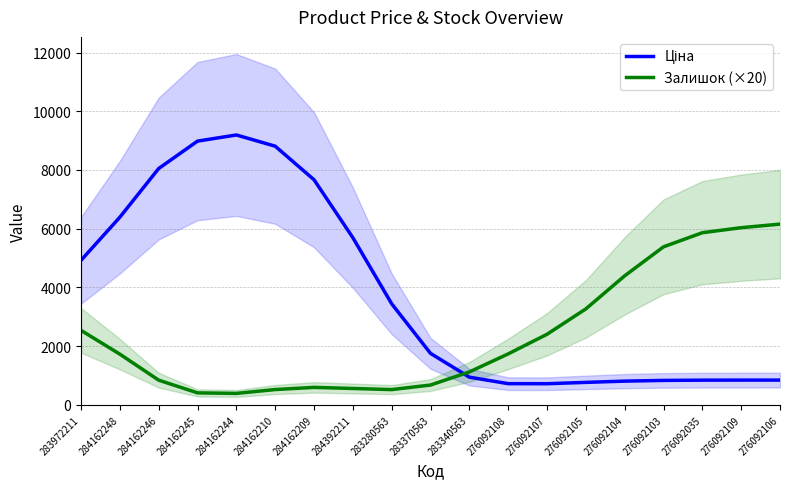

What is the total value across all series at 276092103?

6214.0